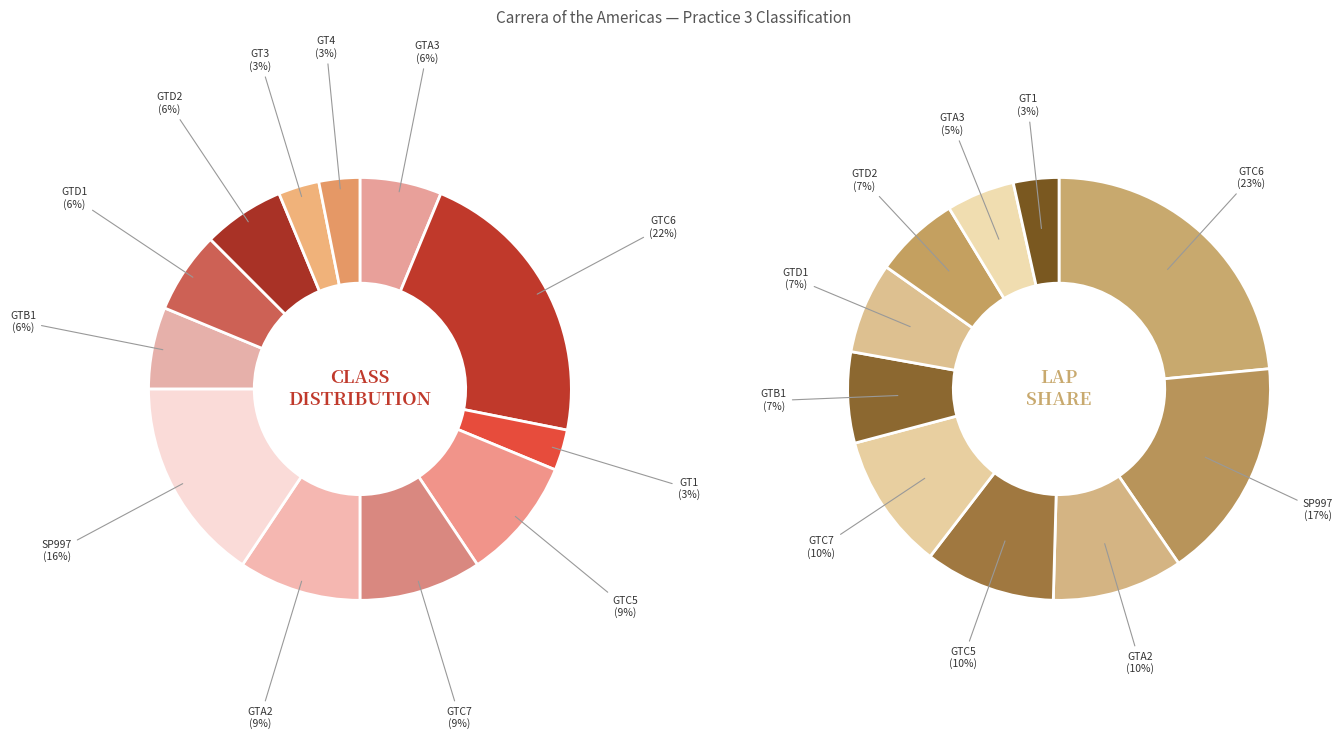

To the nearest percent, what is the difference between the largest and smallest slice percentages?

19%